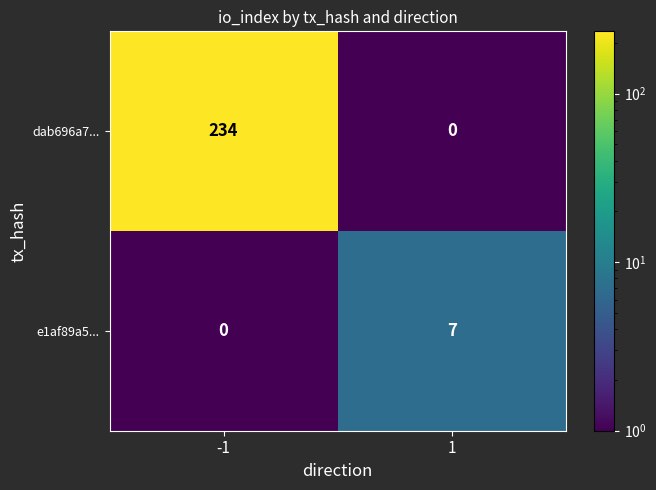

True or false: e1af89a5... has a value of 9 at 1.

False